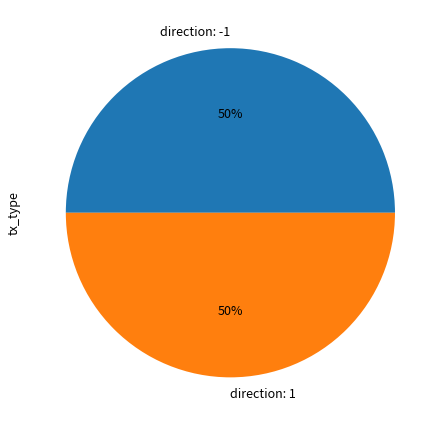

Count the number of slices in the pie.

2